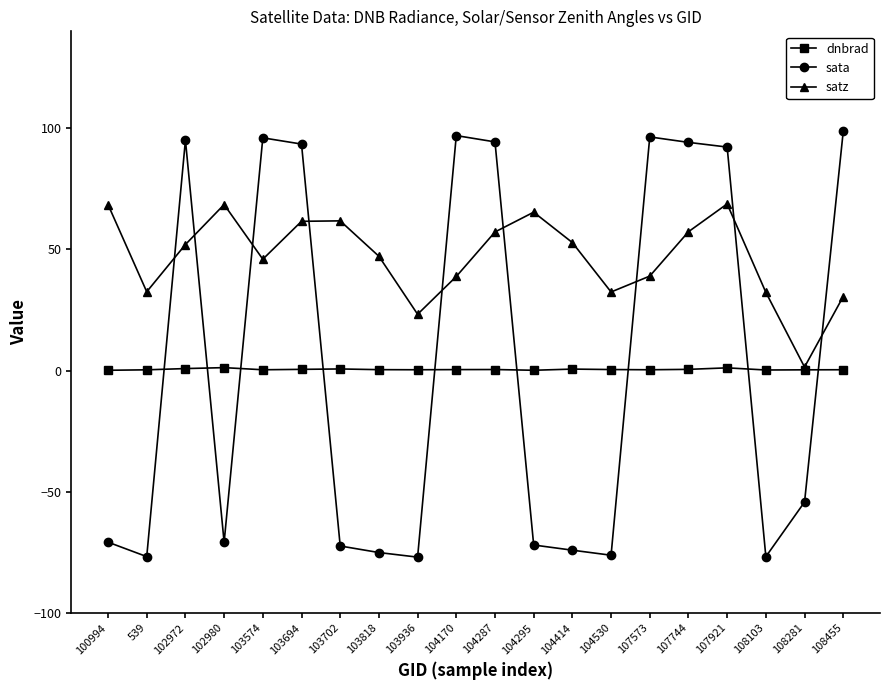

Which series has the widest spread of values?

sata